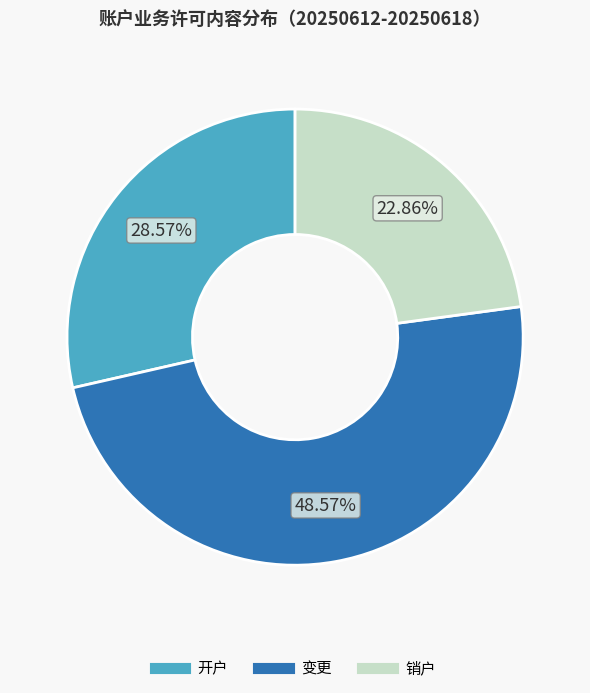

To the nearest percent, what is the average slice percentage?

33%